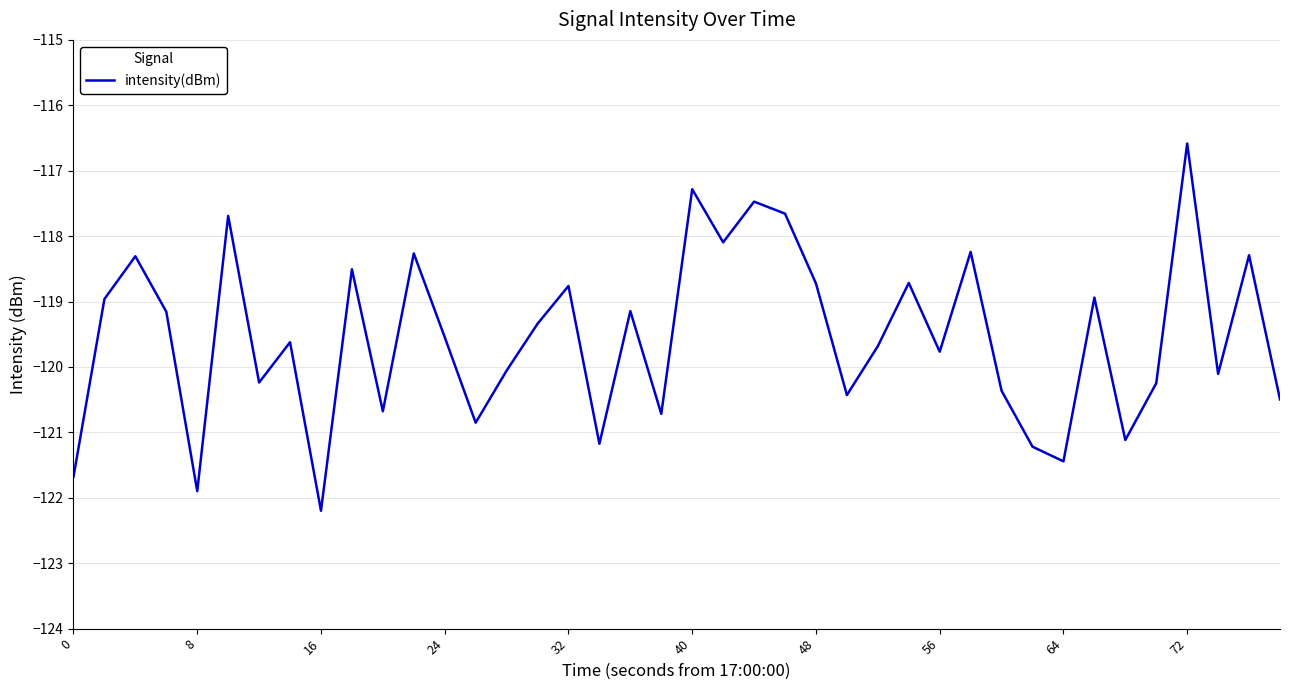

How many distinct data groups are displayed?

1